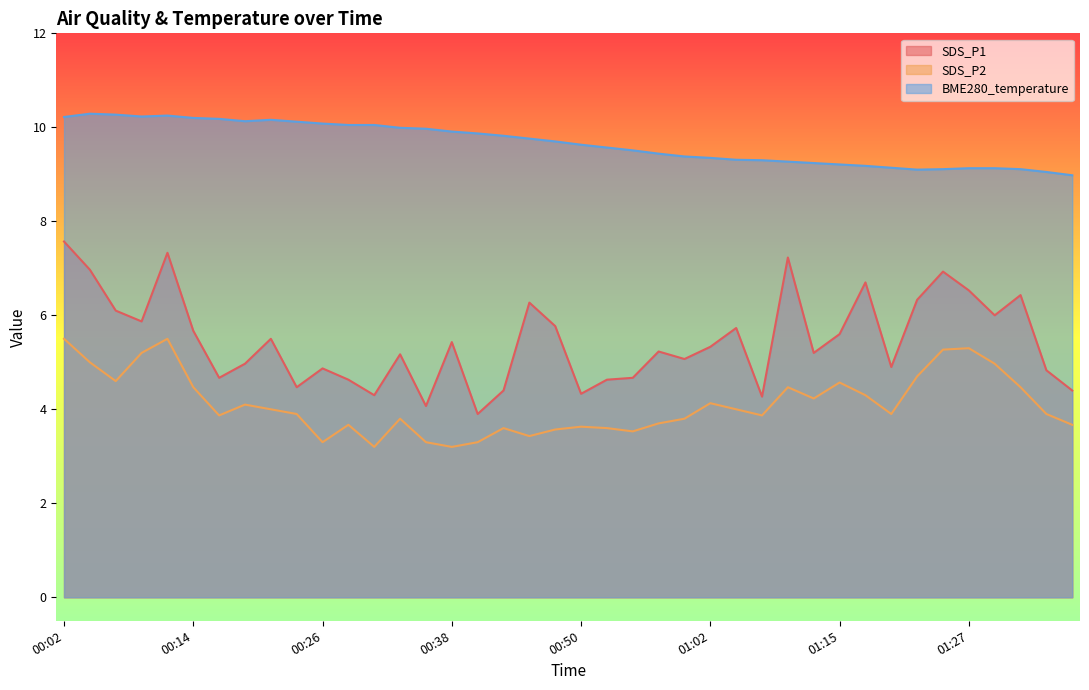

List the series in order of their peak value, lowest first.

SDS_P2, SDS_P1, BME280_temperature